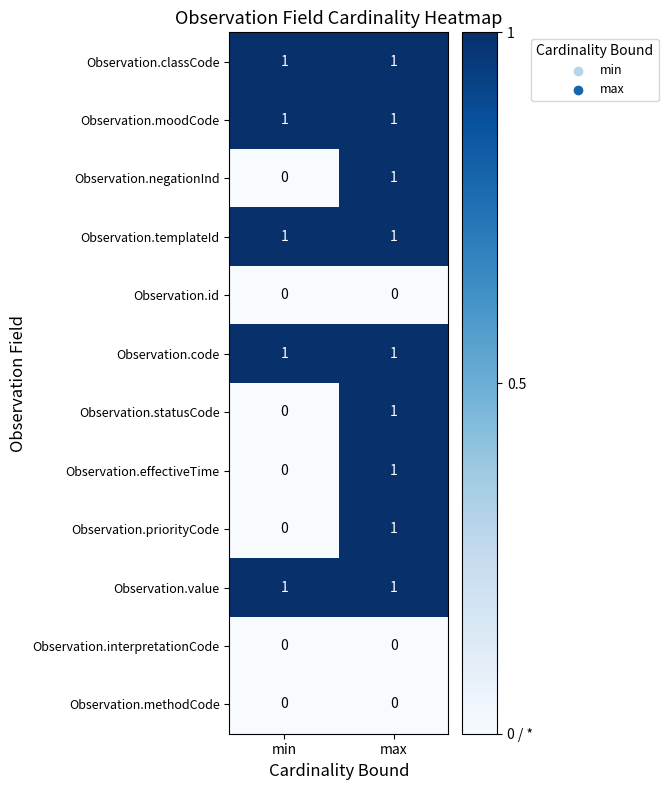

The value of Observation.statusCode at max is 1. True or false?

True